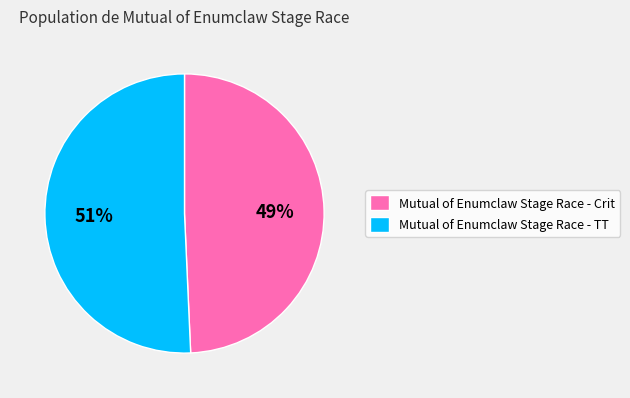

To the nearest percent, what is the average slice percentage?

50%